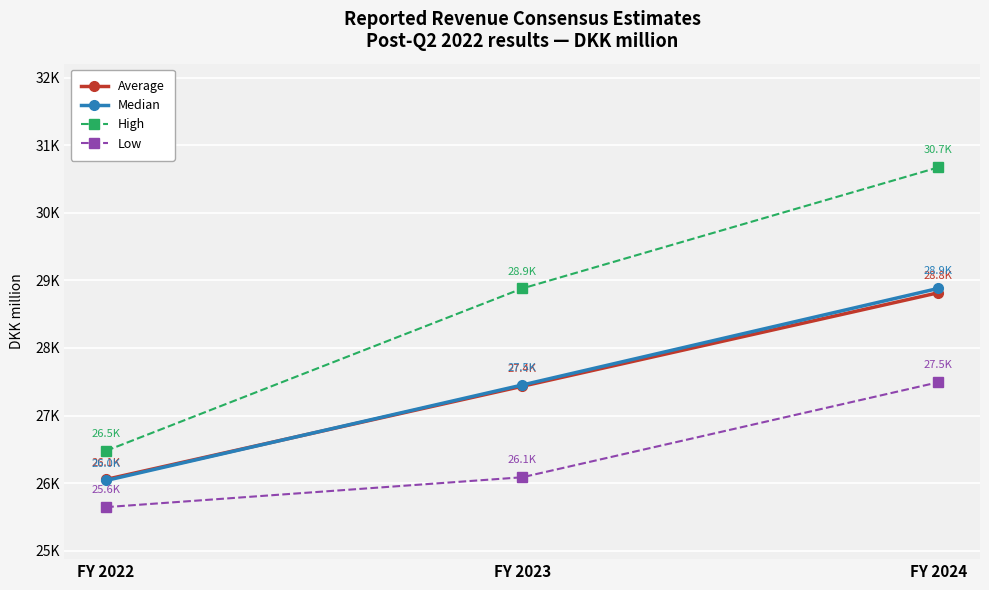

Which series has the largest total across all categories?

High